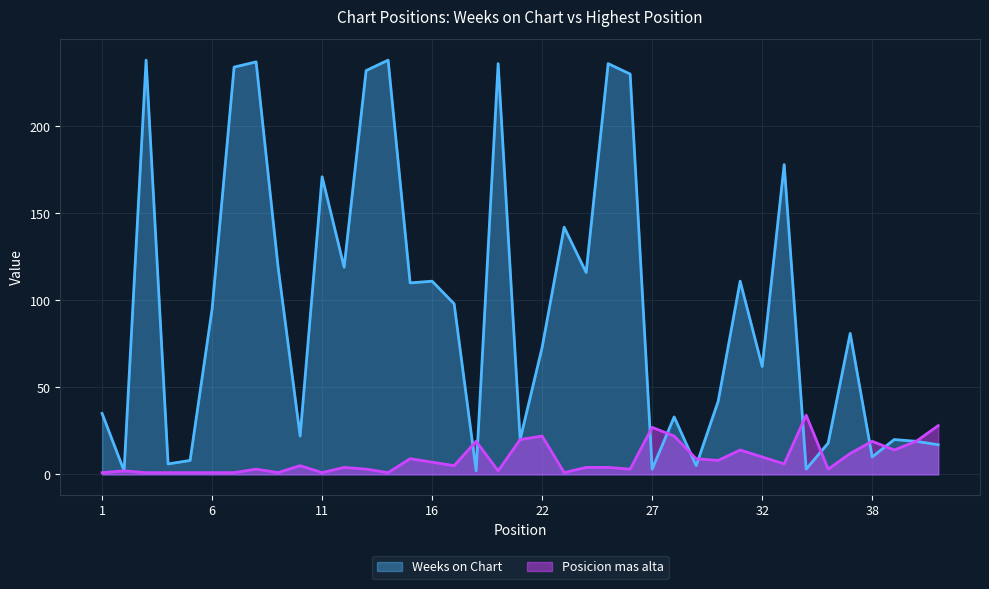

Which series has the largest total across all categories?

Weeks on Chart